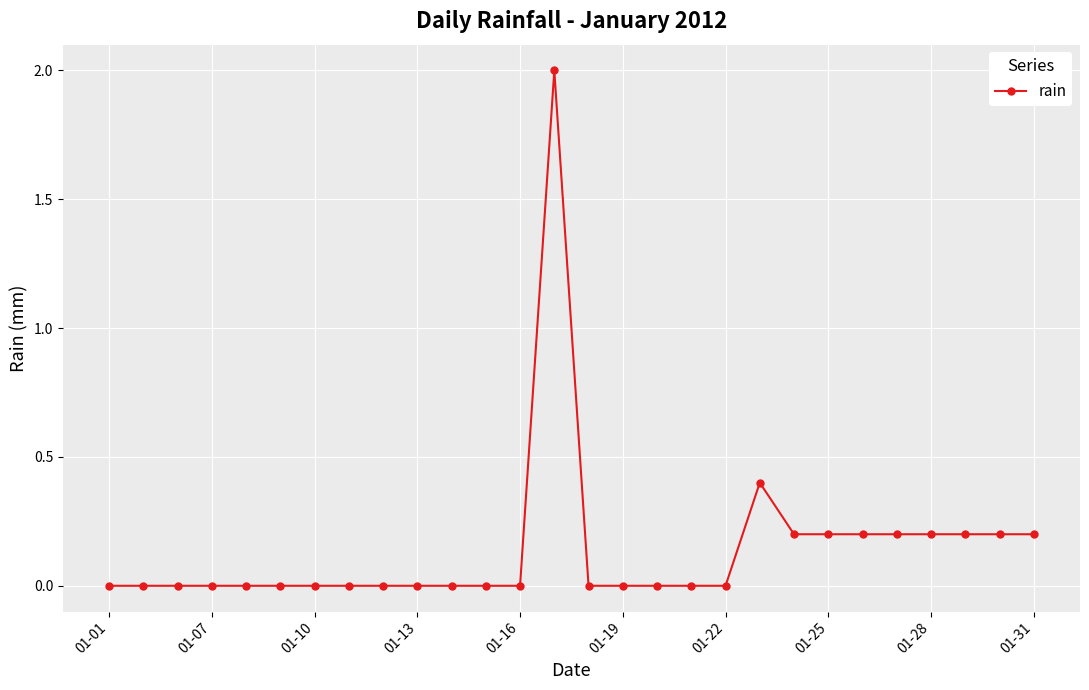

True or false: there are more than 0 points higher than both neighbors.

True